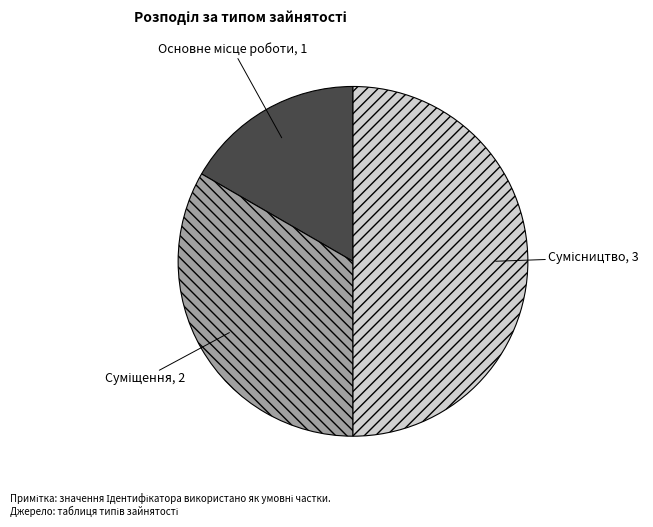

Is Сумісництво the majority of the pie?

No